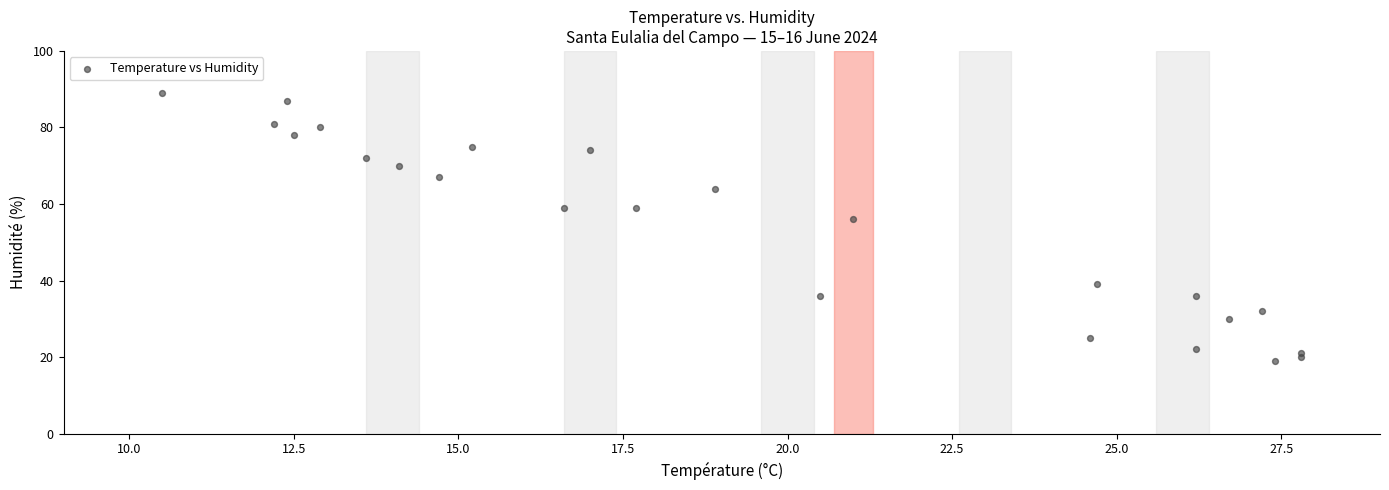

What Y value in the scatter plot is closest to 54?

56